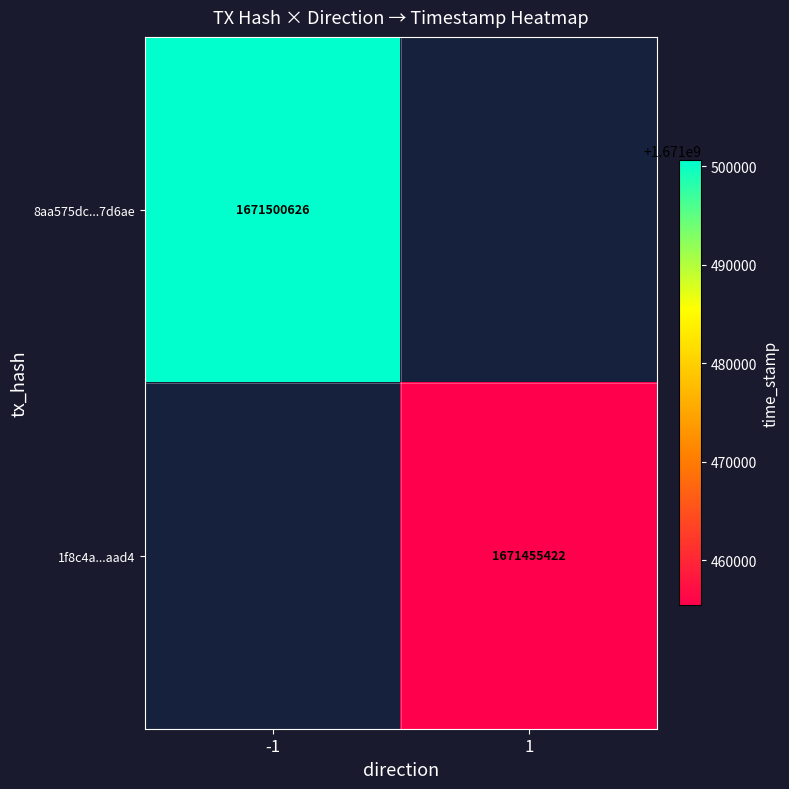

The value of 8aa575dc...7d6ae at -1 is 2684510031.2. True or false?

False